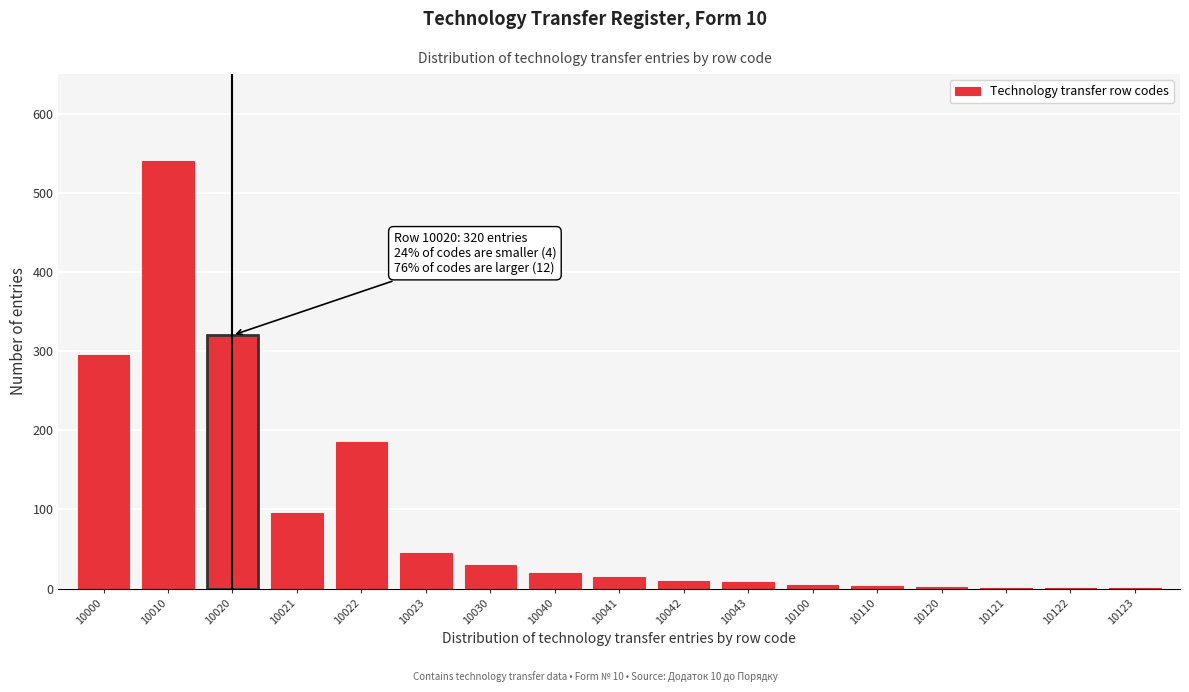

At which label is the value closest to 270?

10000